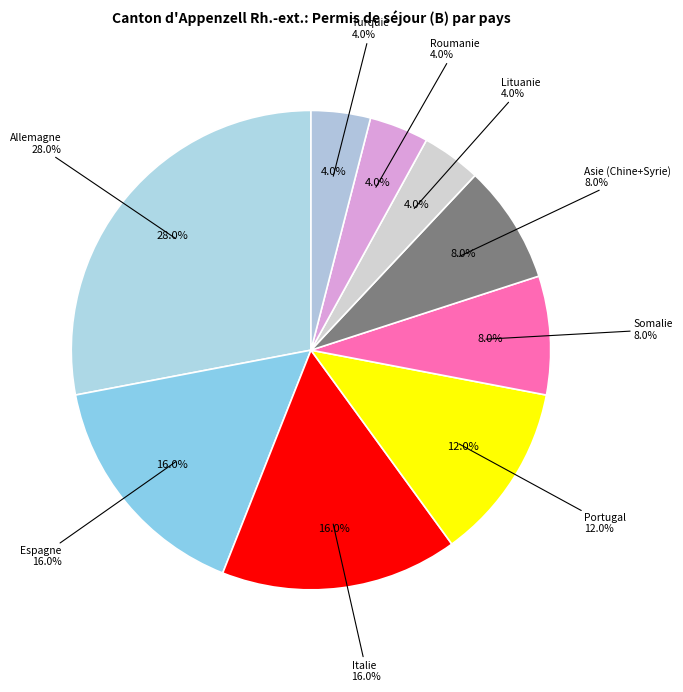

True or false: Somalie accounts for 18% of the total.

False